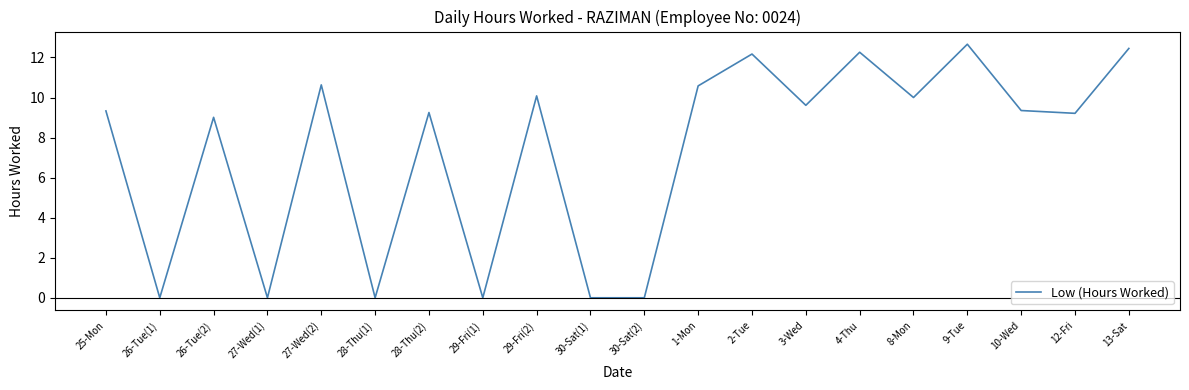

What is the difference between the values at 28-Thu(2) and 4-Thu?

3.0